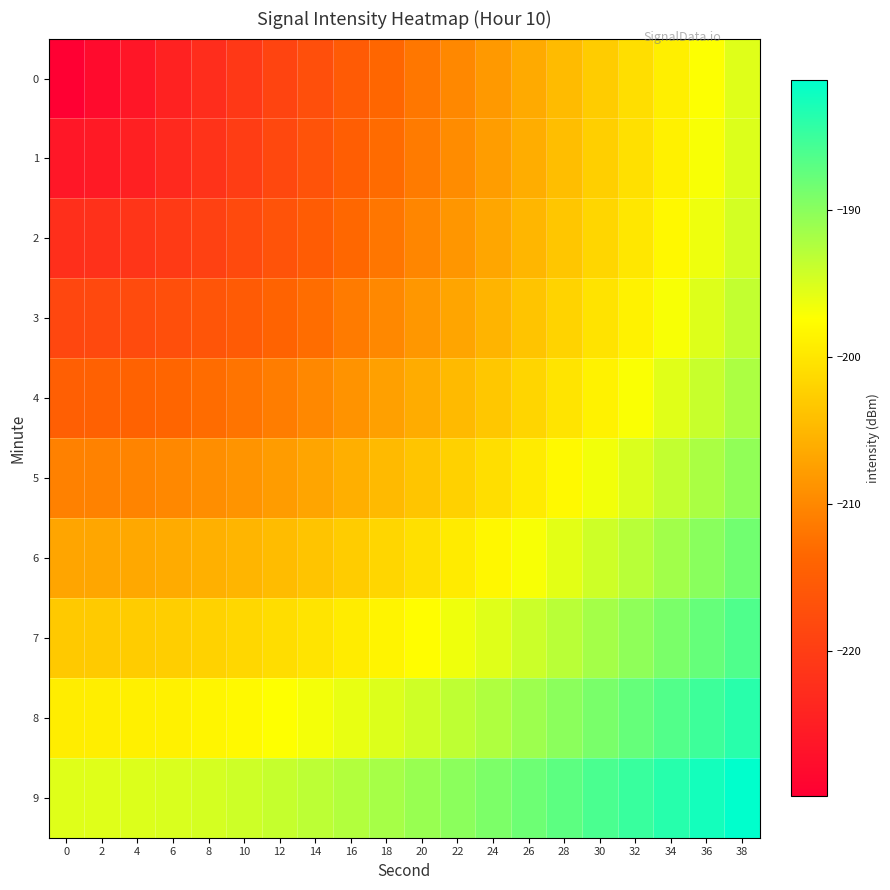

Reading right to left, extract all data points from this chart.

0: 38=-195.4	36=-197.2	34=-199.0	32=-200.9	30=-202.7	28=-204.5	26=-206.3	24=-208.1	22=-209.9	20=-211.7	18=-213.6	16=-215.4	14=-217.2	12=-219.0	10=-220.8	8=-222.6	6=-224.4	4=-226.3	2=-228.1	0=-229.9
1: 38=-195.2	36=-197.0	34=-198.8	32=-200.6	30=-202.4	28=-204.2	26=-206.0	24=-207.8	22=-209.6	20=-211.3	18=-213.1	16=-214.9	14=-216.6	12=-218.3	10=-220.0	8=-221.7	6=-223.2	4=-224.6	2=-225.7	0=-226.1
2: 38=-194.6	36=-196.3	34=-198.1	32=-199.9	30=-201.6	28=-203.4	26=-205.1	24=-206.8	22=-208.5	20=-210.2	18=-211.9	16=-213.5	14=-215.1	12=-216.6	10=-218.0	8=-219.3	6=-220.5	4=-221.4	2=-222.0	0=-222.2
3: 38=-193.5	36=-195.3	34=-197.0	32=-198.7	30=-200.3	28=-202.0	26=-203.6	24=-205.3	22=-206.9	20=-208.4	18=-209.9	16=-211.4	14=-212.8	12=-214.1	10=-215.2	8=-216.3	6=-217.2	4=-217.8	2=-218.3	0=-218.4
4: 38=-192.2	36=-193.8	34=-195.4	32=-197.1	30=-198.7	28=-200.2	26=-201.8	24=-203.3	22=-204.7	20=-206.1	18=-207.5	16=-208.8	14=-210.0	12=-211.1	10=-212.1	8=-212.9	6=-213.6	4=-214.1	2=-214.5	0=-214.6
5: 38=-190.4	36=-192.0	34=-193.6	32=-195.1	30=-196.6	28=-198.1	26=-199.5	24=-200.9	22=-202.2	20=-203.5	18=-204.7	16=-205.9	14=-206.9	12=-207.9	10=-208.7	8=-209.4	6=-210.0	4=-210.4	2=-210.7	0=-210.7
6: 38=-188.4	36=-189.9	34=-191.4	32=-192.9	30=-194.3	28=-195.6	26=-197.0	24=-198.2	22=-199.4	20=-200.6	18=-201.7	16=-202.7	14=-203.6	12=-204.5	10=-205.2	8=-205.8	6=-206.3	4=-206.6	2=-206.8	0=-206.9
7: 38=-186.2	36=-187.6	34=-189.0	32=-190.4	30=-191.7	28=-192.9	26=-194.2	24=-195.3	22=-196.5	20=-197.5	18=-198.5	16=-199.4	14=-200.2	12=-200.9	10=-201.6	8=-202.1	6=-202.5	4=-202.8	2=-203.0	0=-203.1
8: 38=-183.8	36=-185.1	34=-186.4	32=-187.7	30=-188.9	28=-190.1	26=-191.2	24=-192.3	22=-193.3	20=-194.3	18=-195.2	16=-196.0	14=-196.7	12=-197.4	10=-197.9	8=-198.4	6=-198.8	4=-199.0	2=-199.2	0=-199.2
9: 38=-181.1	36=-182.4	34=-183.6	32=-184.8	30=-186.0	28=-187.1	26=-188.1	24=-189.1	22=-190.0	20=-190.9	18=-191.7	16=-192.5	14=-193.1	12=-193.7	10=-194.2	8=-194.7	6=-195.0	4=-195.2	2=-195.4	0=-195.4